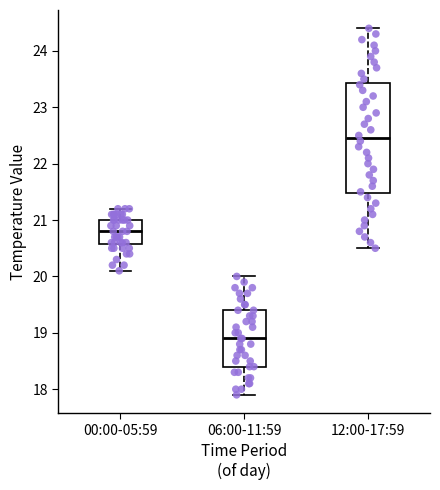

Which box is the tallest, from its lower edge to its upper edge?

12:00-17:59